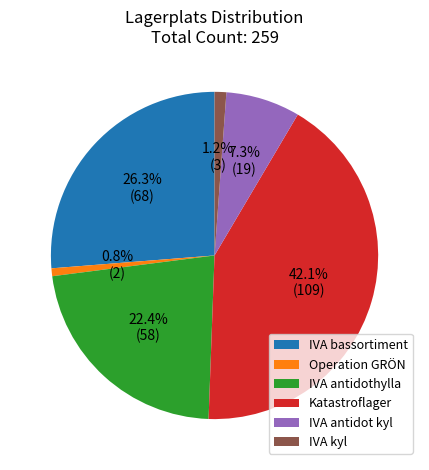

To the nearest percent, what portion does Katastroflager represent?

42%